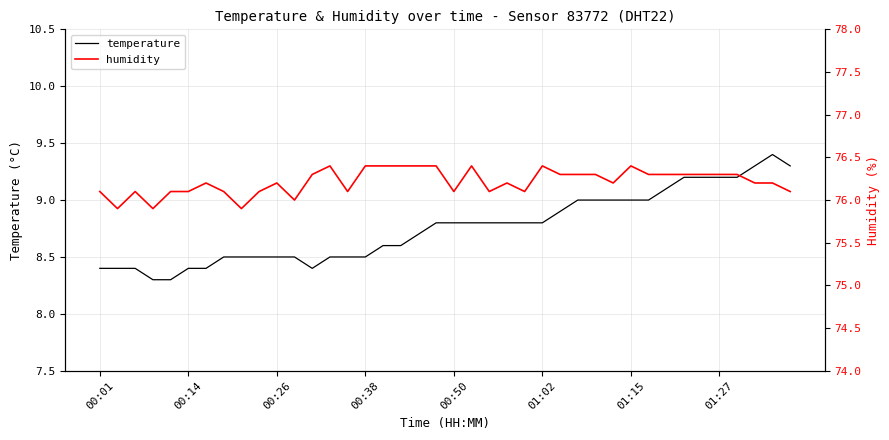

What is the difference between the maximum and minimum values in the temperature series?

1.1